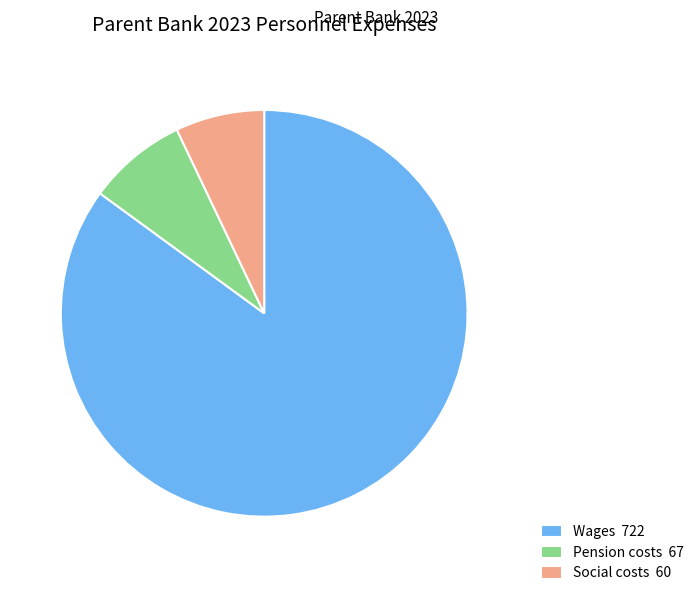

Which category has the smallest portion of the pie?

Social costs